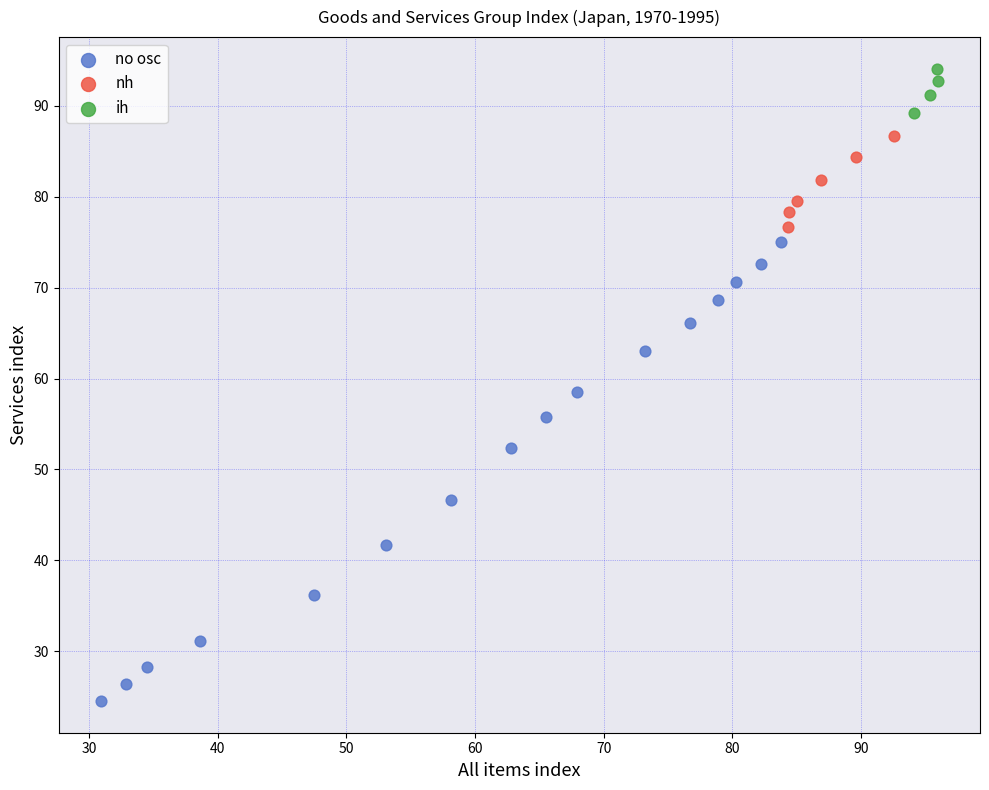

What are all the series names shown in the legend?

no osc, nh, ih